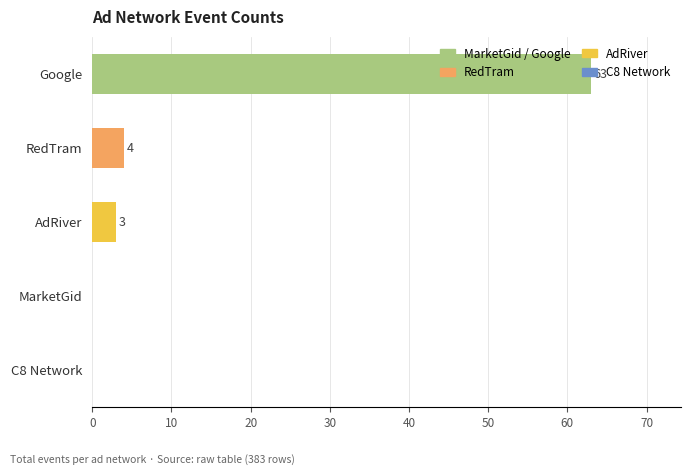

The chart shows a value of 4 at RedTram. True or false?

True